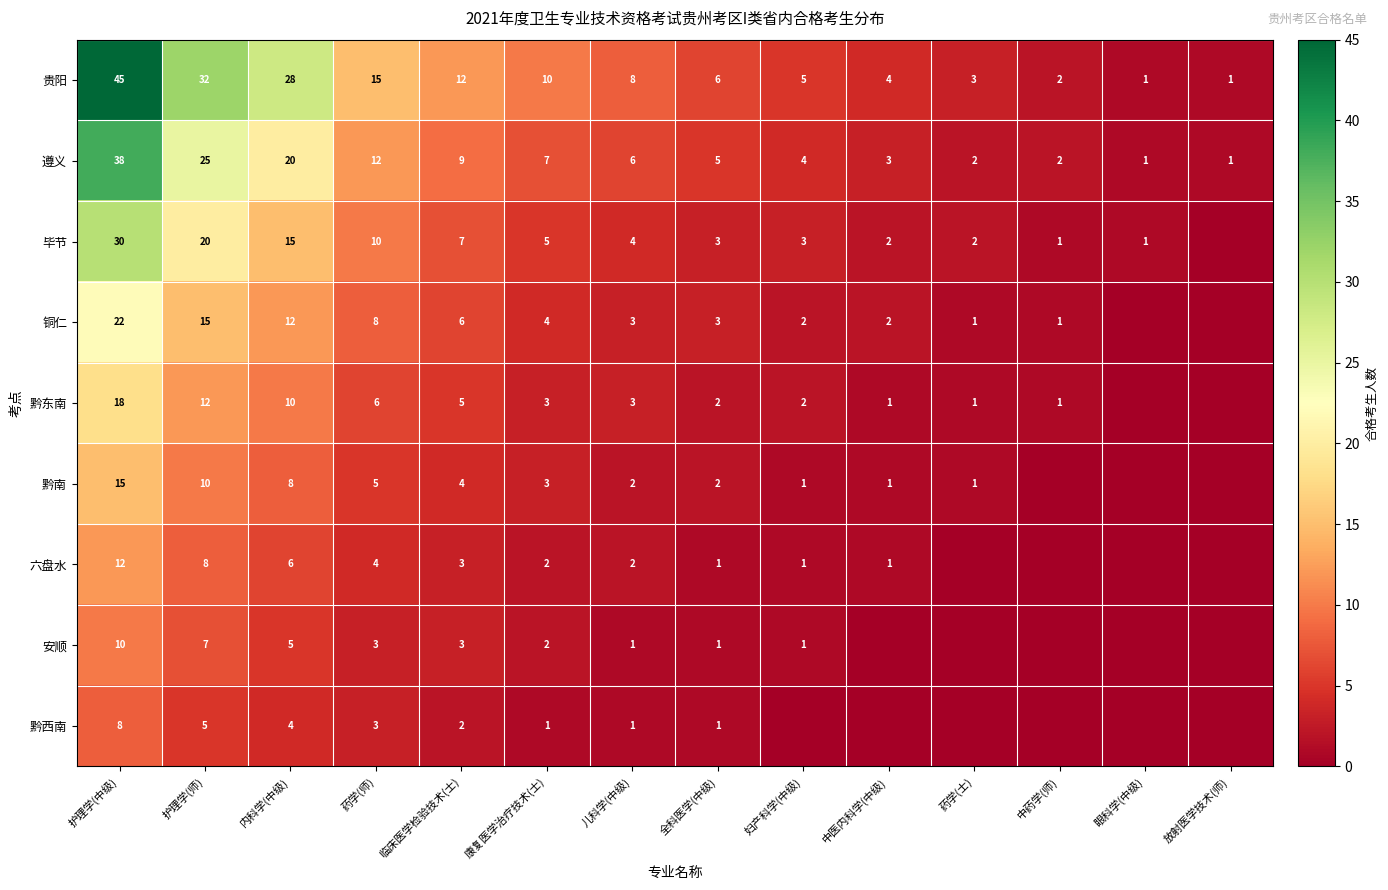

At 内科学(中级), list the series in order from largest to smallest.

贵阳, 遵义, 毕节, 铜仁, 黔东南, 黔南, 六盘水, 安顺, 黔西南